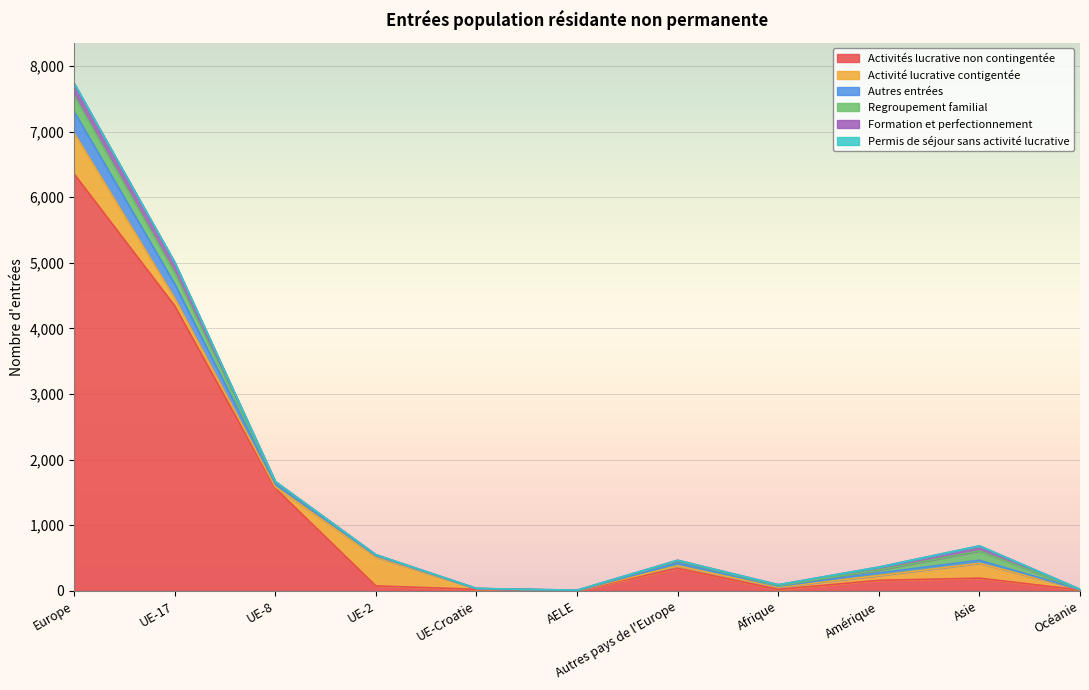

Where is Regroupement familial nearest to the value 122?

Asie